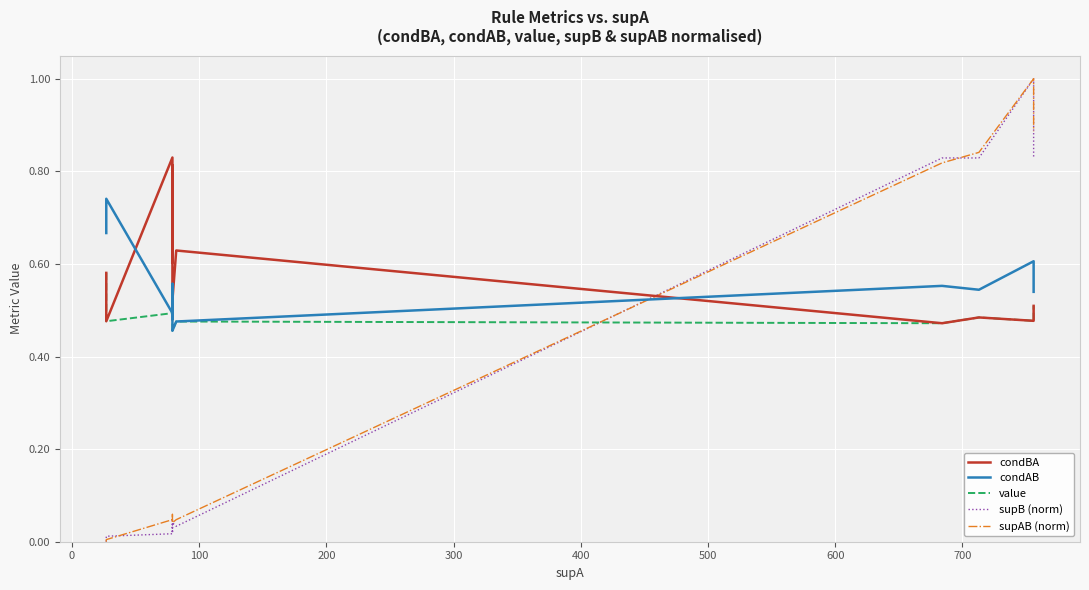

What is the difference between the maximum and second lowest values in the supAB (norm) series?

1.0